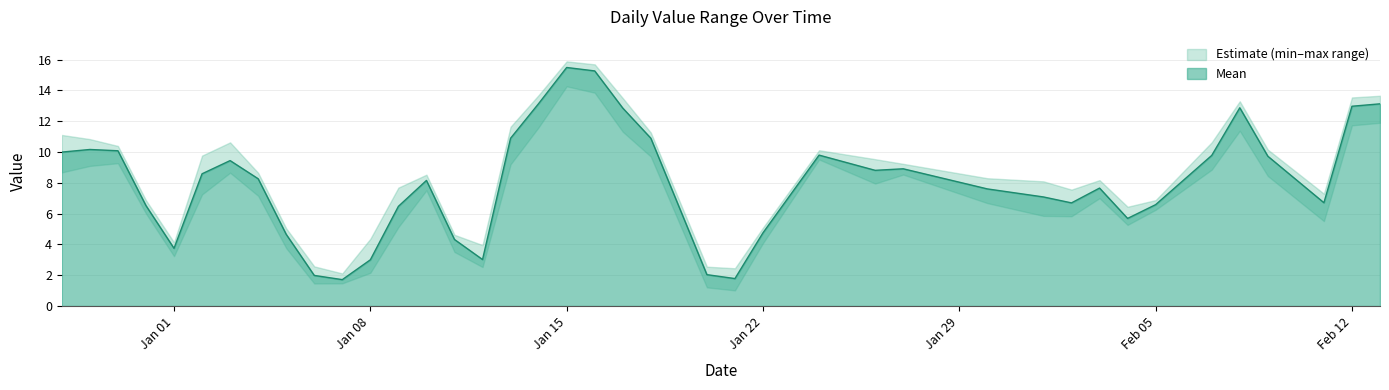

What position from the left is 2024-01-11?

15